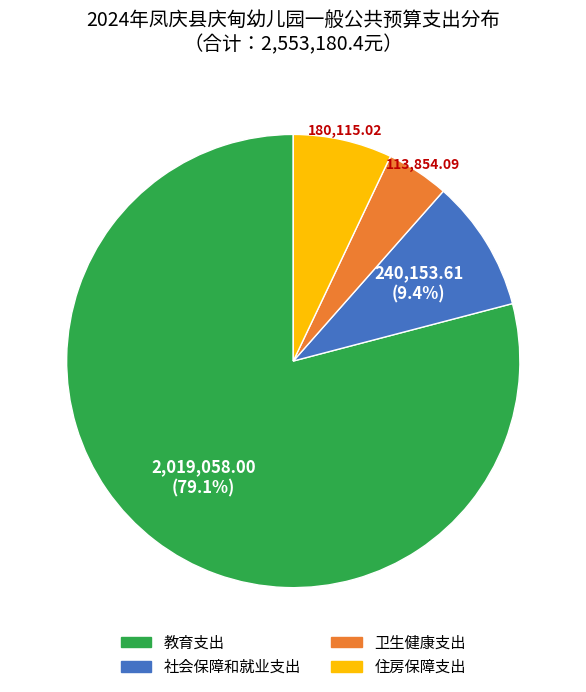

Is it true that 社会保障和就业支出 is 1% of the pie?

False